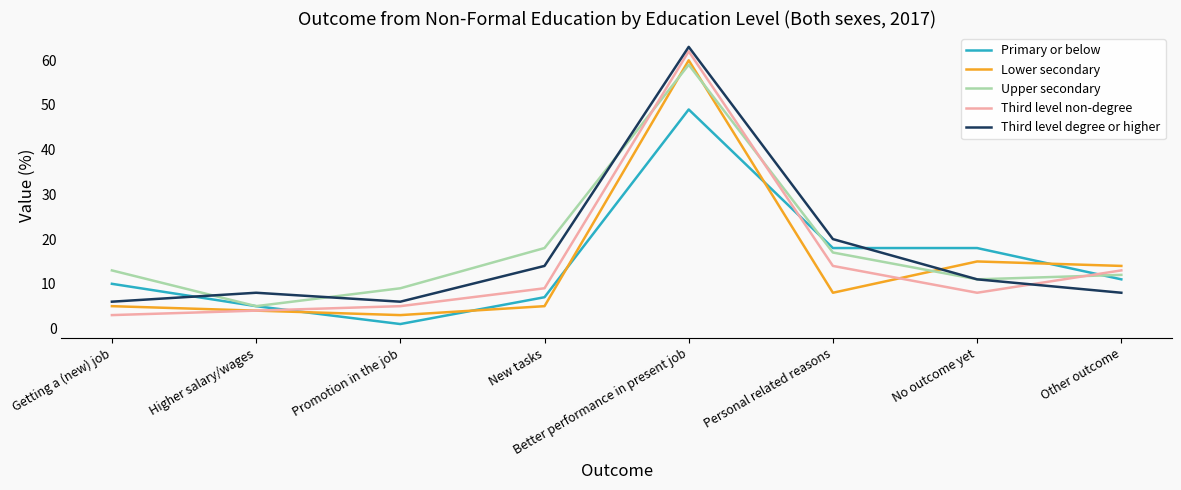

Which label corresponds to the smallest value in the chart?

Promotion in the job